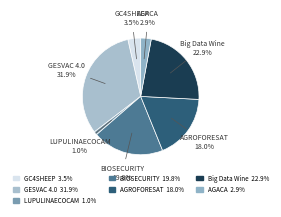

To the nearest percent, what is the combined percentage of Big Data Wine and AGROFORESAT?

41%